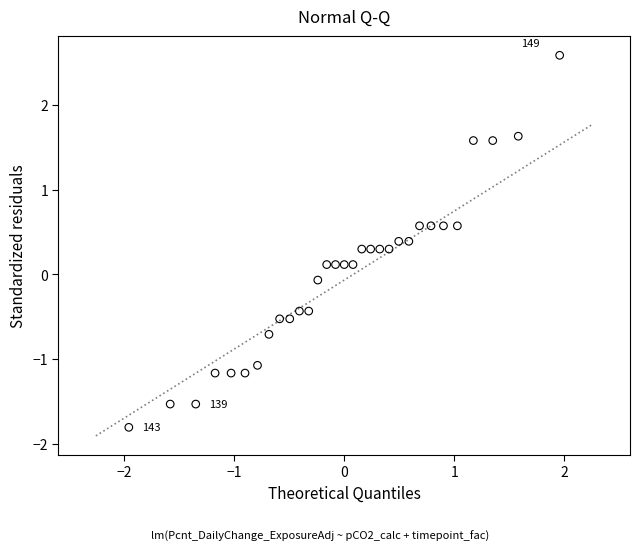

What is the range of X values (max minus min)?

3.9